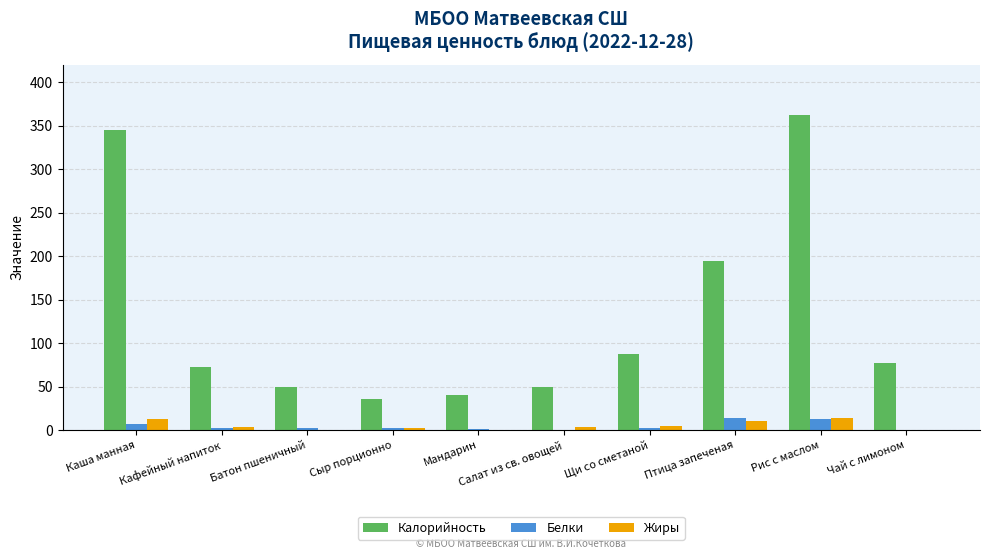

How many values in the Белки series exceed 2?

6